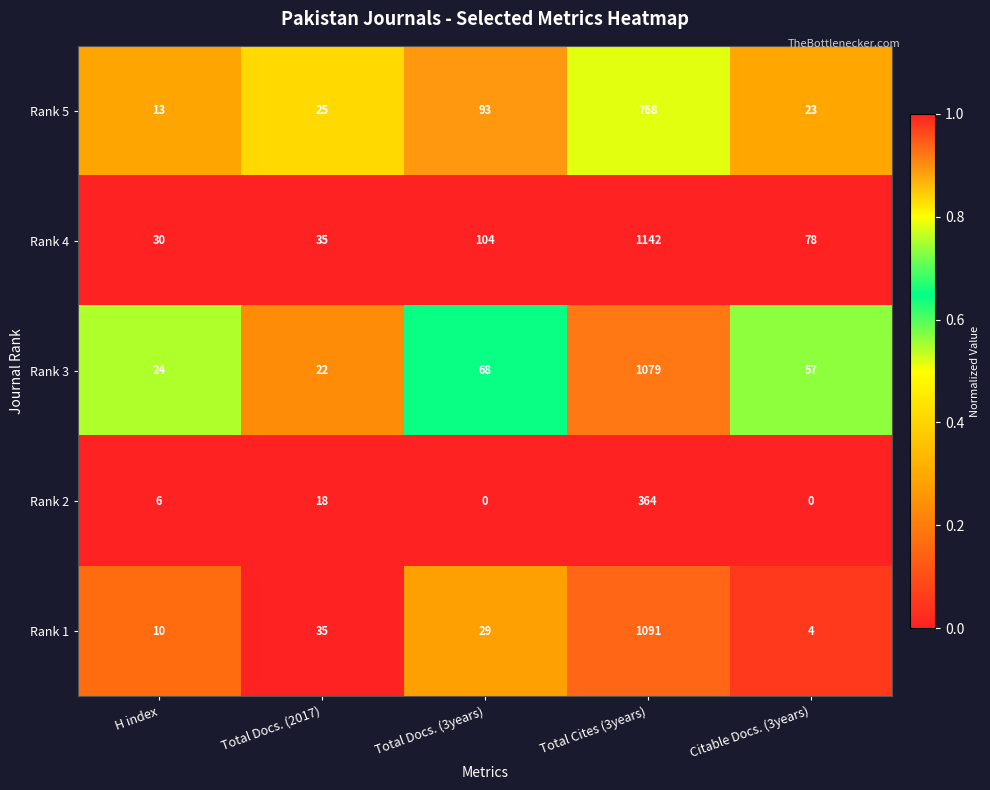

Rank the series by their maximum value, from lowest to highest.

Rank 2, Rank 5, Rank 3, Rank 1, Rank 4